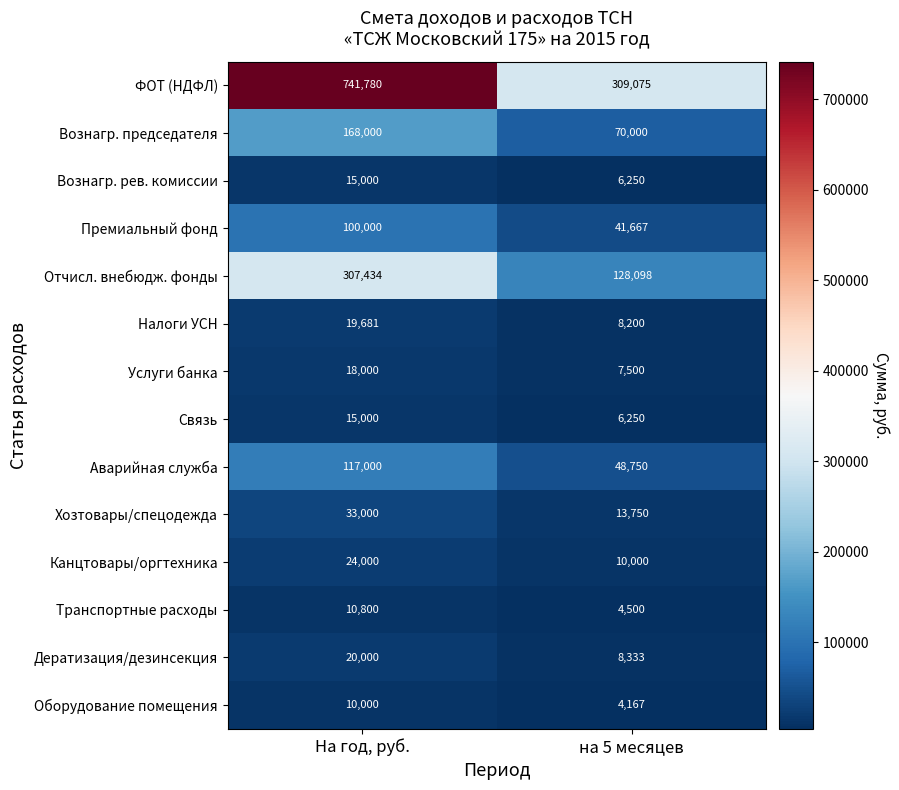

Reading left to right, extract all data points from this chart.

ФОТ (НДФЛ): На год, руб.=741780	на 5 месяцев=309075
Вознагр. председателя: На год, руб.=168000	на 5 месяцев=70000
Вознагр. рев. комиссии: На год, руб.=15000	на 5 месяцев=6250
Премиальный фонд: На год, руб.=100000	на 5 месяцев=41667
Отчисл. внебюдж. фонды: На год, руб.=307434	на 5 месяцев=128098
Налоги УСН: На год, руб.=19681	на 5 месяцев=8200
Услуги банка: На год, руб.=18000	на 5 месяцев=7500
Связь: На год, руб.=15000	на 5 месяцев=6250
Аварийная служба: На год, руб.=117000	на 5 месяцев=48750
Хозтовары/спецодежда: На год, руб.=33000	на 5 месяцев=13750
Канцтовары/оргтехника: На год, руб.=24000	на 5 месяцев=10000
Транспортные расходы: На год, руб.=10800	на 5 месяцев=4500
Дератизация/дезинсекция: На год, руб.=20000	на 5 месяцев=8333
Оборудование помещения: На год, руб.=10000	на 5 месяцев=4167